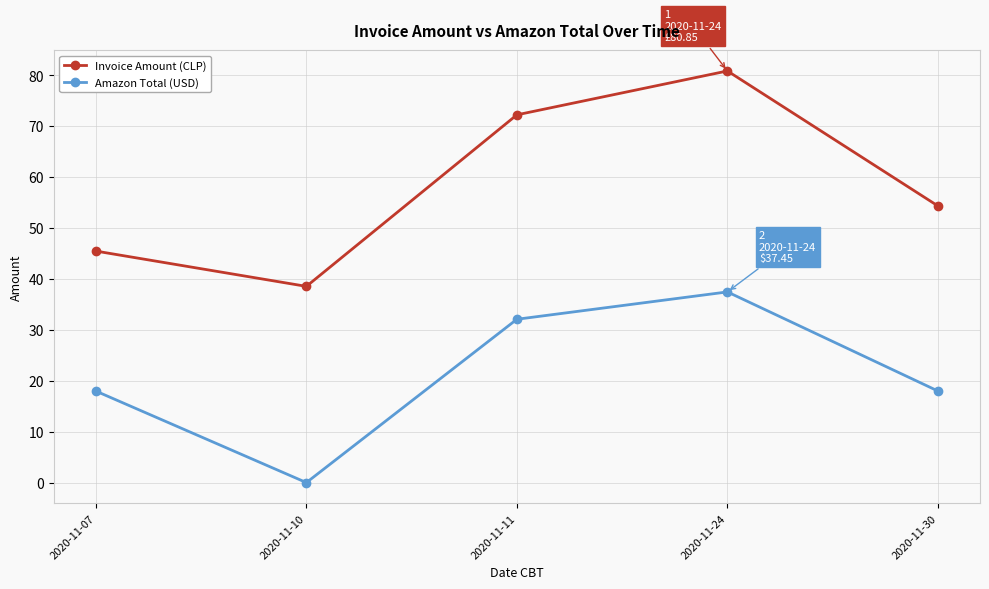

Is the value of Amazon Total (USD) at 2020-11-11 greater than the value of Invoice Amount (CLP) at 2020-11-30?

No